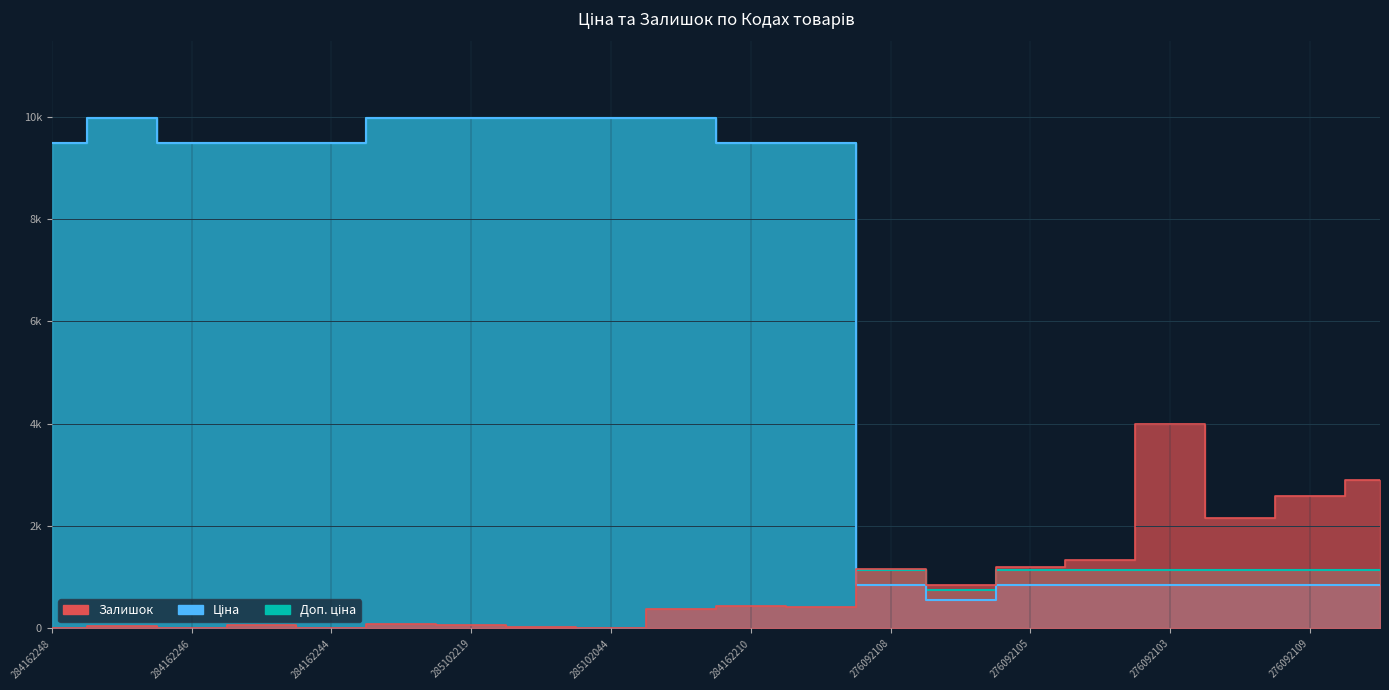

What is the label of the 4th point from the right?

276092103